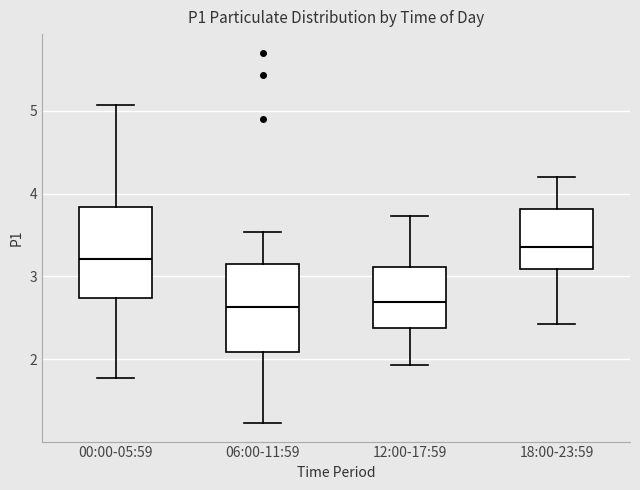

Reading left to right, transcribe this box plot: for each box, give where its median line is, the range the box spans, and where its two whiskers end, as read against the y-axis. The values are not printed on the chart, so give them approximately, as read against the axis.

00:00-05:59: median 3.2, box 2.7 to 3.8, whiskers 1.8 to 5.1
06:00-11:59: median 2.6, box 2.1 to 3.1, whiskers 1.2 to 3.5
12:00-17:59: median 2.7, box 2.4 to 3.1, whiskers 1.9 to 3.7
18:00-23:59: median 3.4, box 3.1 to 3.8, whiskers 2.4 to 4.2